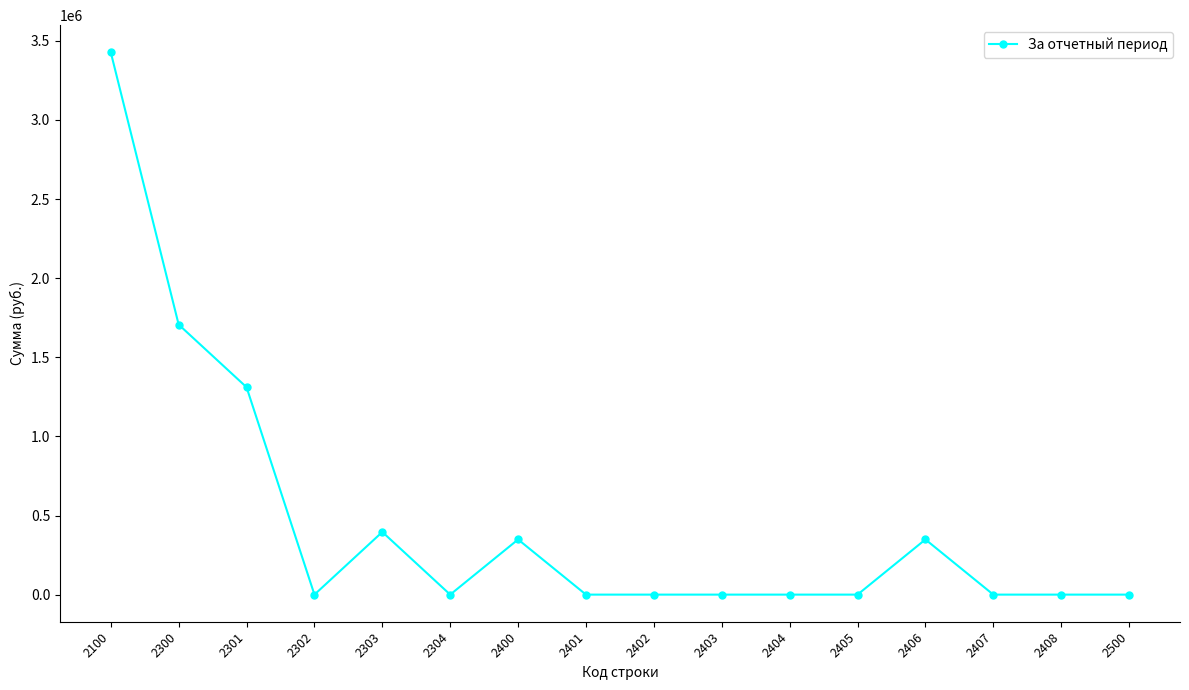

What is the difference between the maximum and second lowest values?

3427605.2